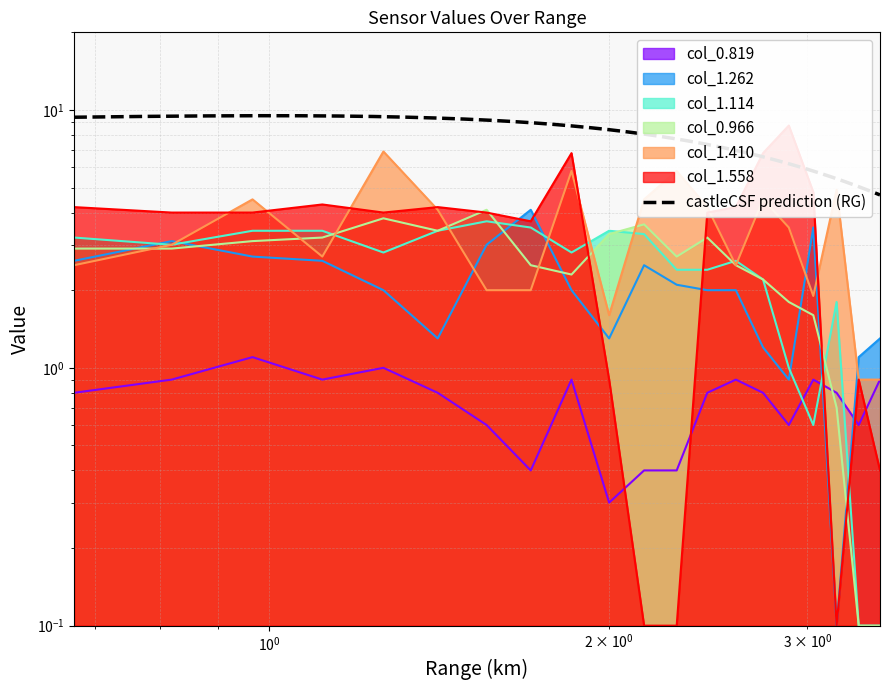

Where does the col_0.966 series first go above 2?

0.671